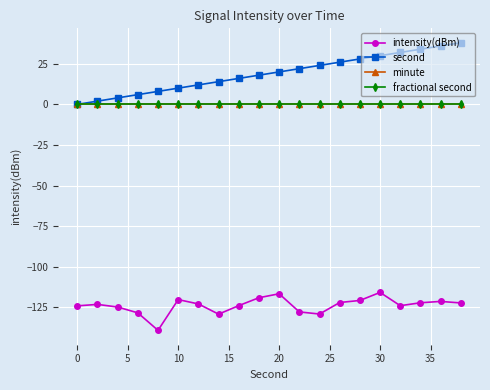

True or false: intensity(dBm) and minute cross at least once.

False